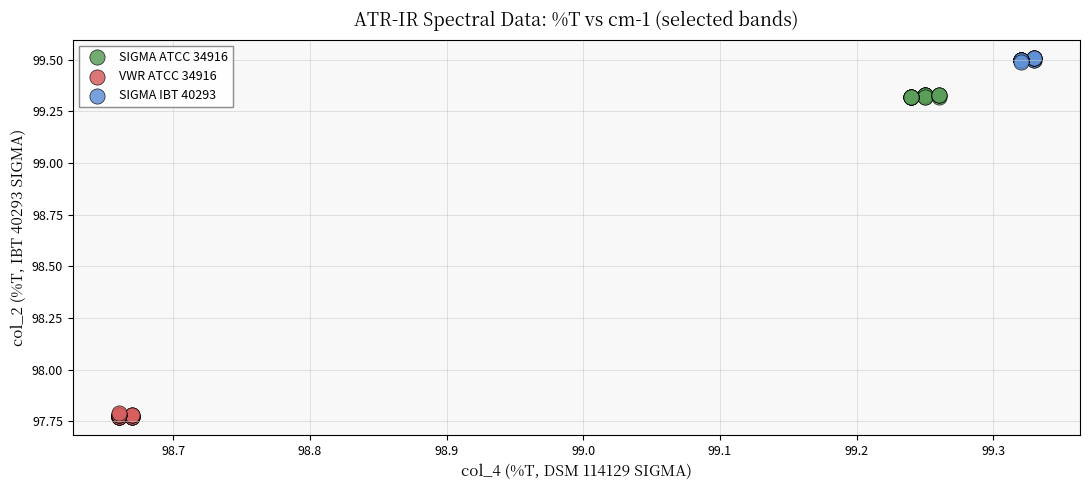

Which series reaches the minimum Y coordinate?

VWR ATCC 34916